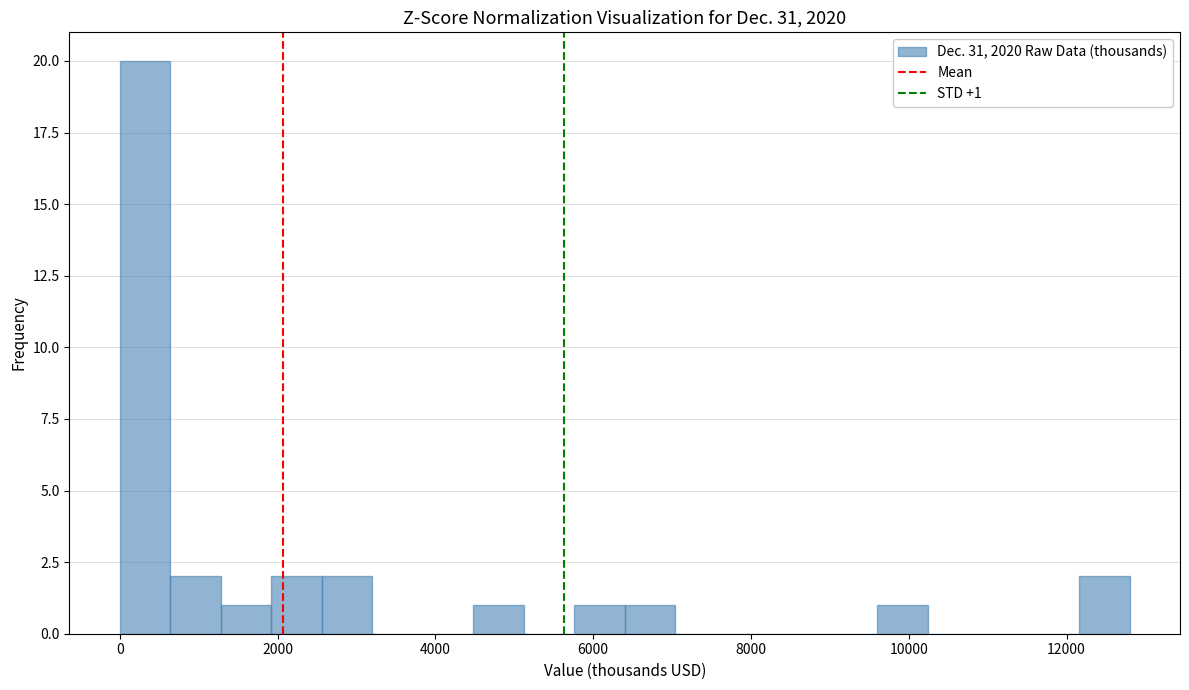

Around what value on the x-axis is the tallest bar? Give the approximate position of its centre, as read against the axis.

400